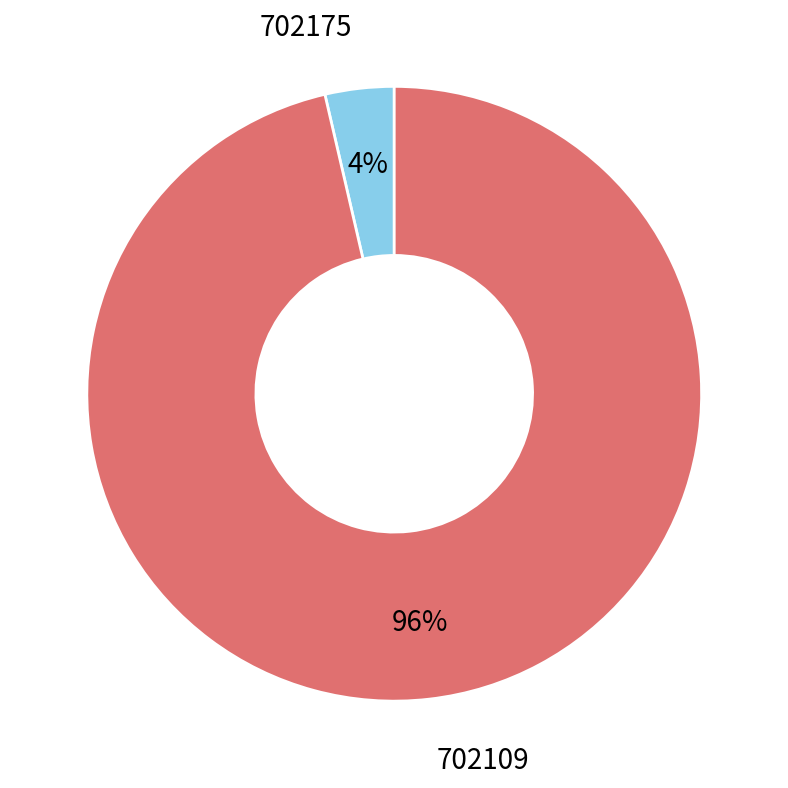

Does any single category account for the majority?

Yes